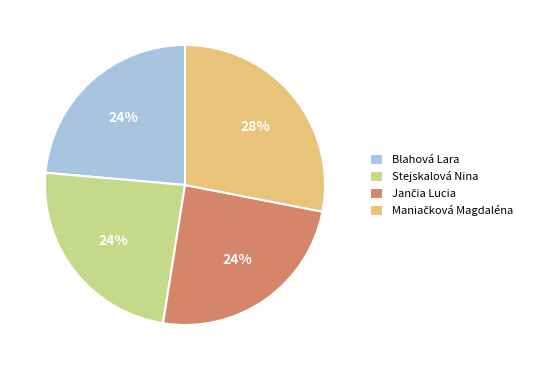

Is there any slice that represents more than half of the pie?

No